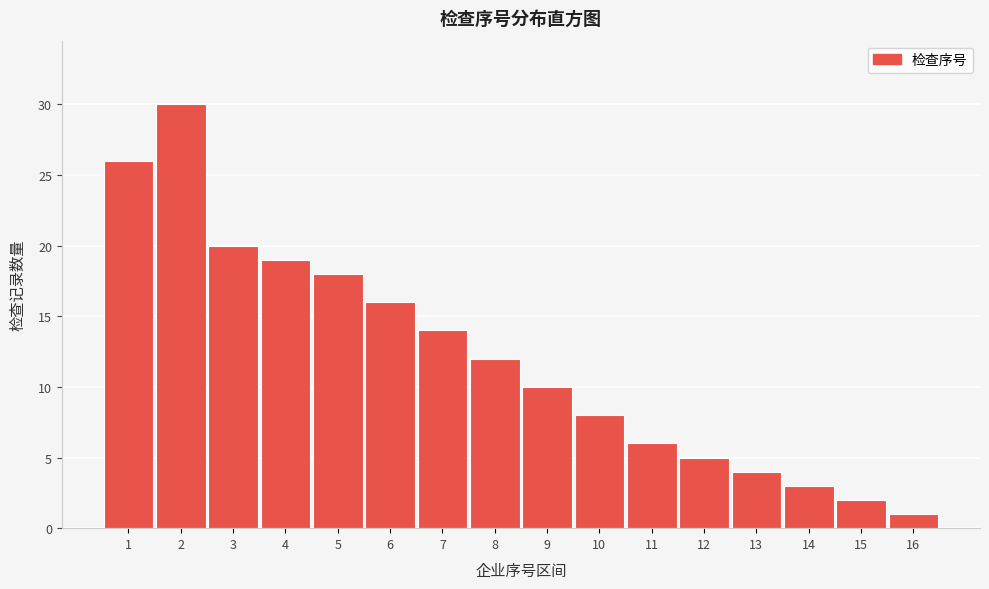

Reading left to right, list all the values displayed in this chart.

26	30	20	19	18	16	14	12	10	8	6	5	4	3	2	1